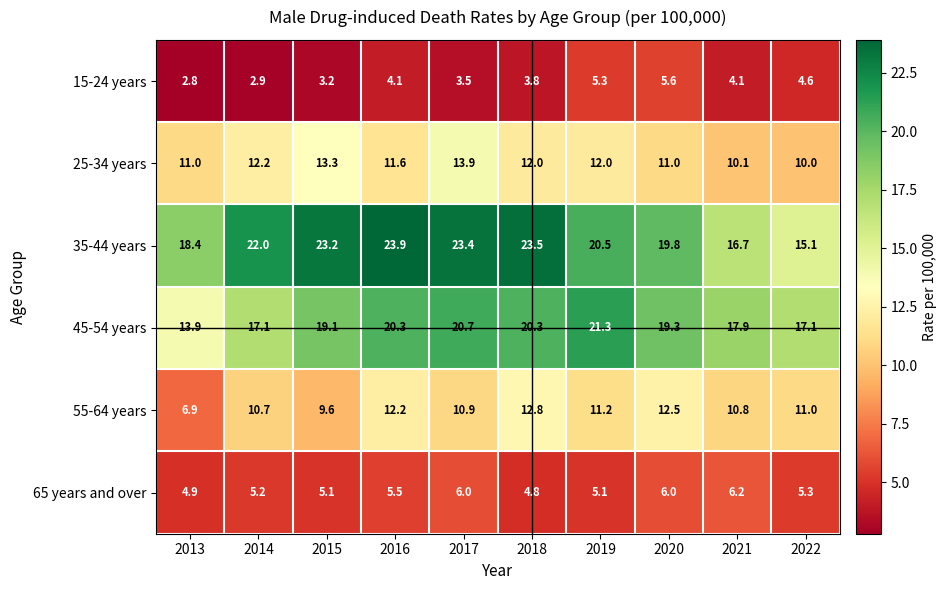

At which category is the sum across all series the highest?

2017